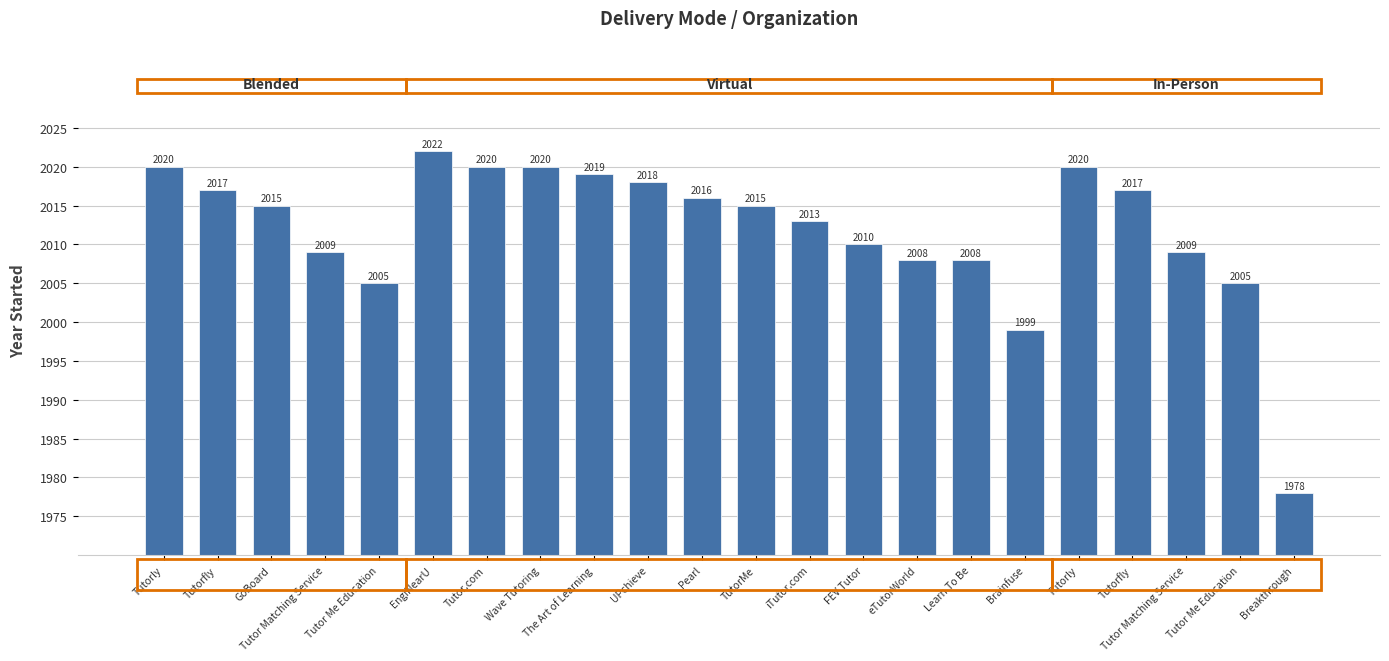

Which label corresponds to the smallest value in the chart?

Breakthrough